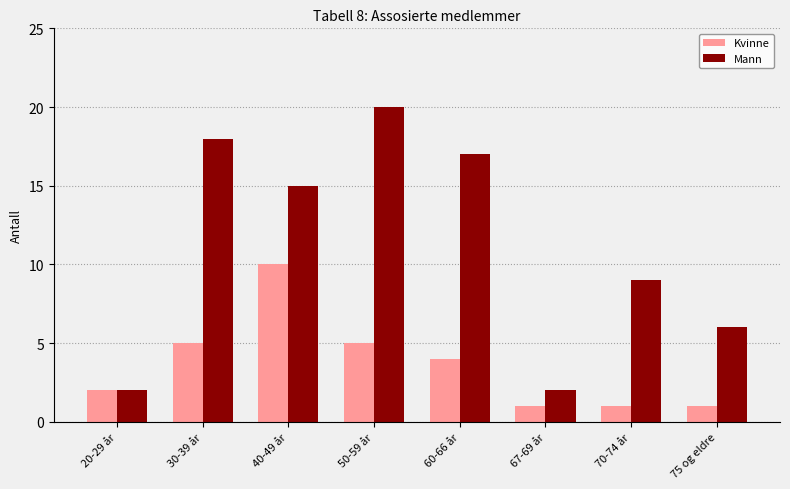

Does the chart contain any negative values?

No